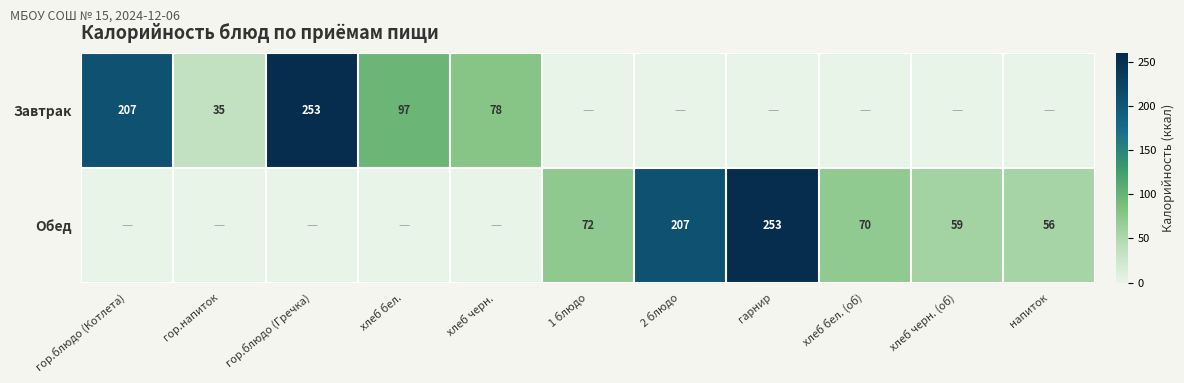

Is it true that Обед equals 59 at хлеб черн. (об)?

True